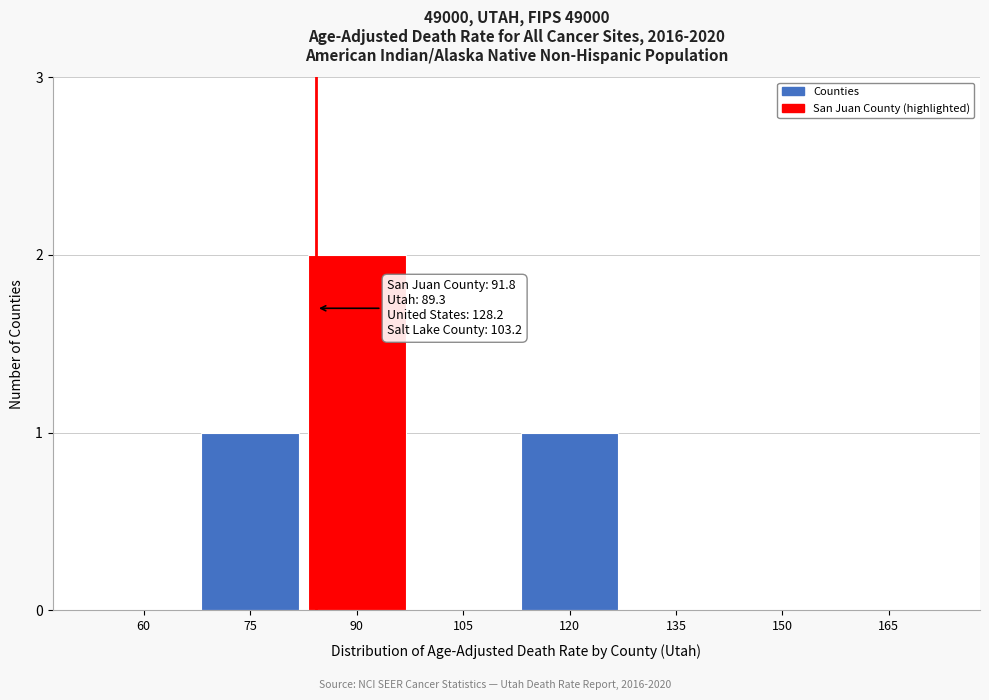

Reading right to left, extract all data points from this chart.

165=0	150=0	135=0	120=1	105=0	90=2	75=1	60=0